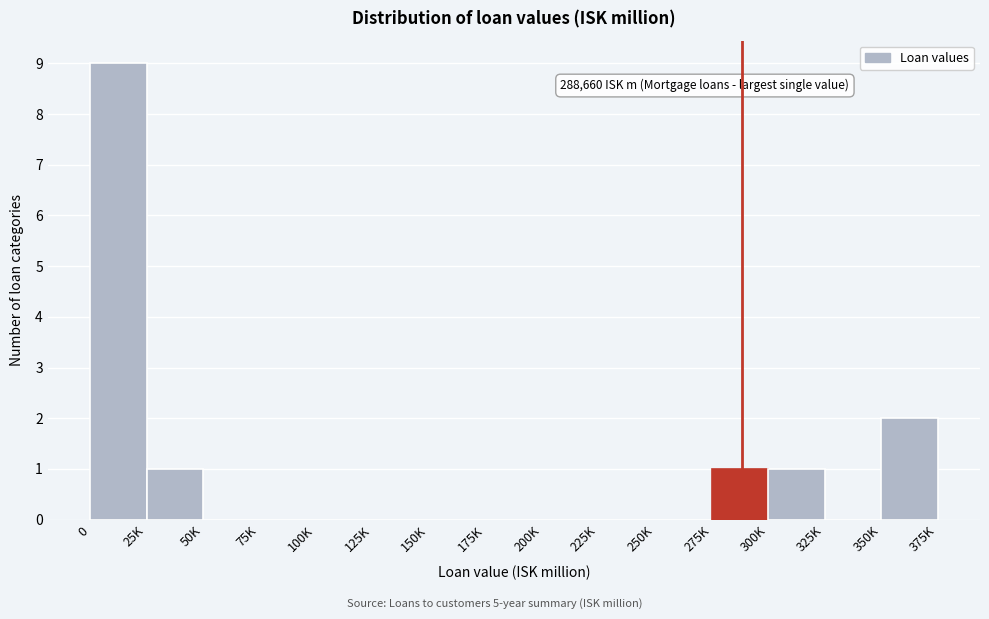

Reading right to left, list all the values displayed in this chart.

350K=2	325K=0	300K=1	275K=1	250K=0	225K=0	200K=0	175K=0	150K=0	125K=0	100K=0	75K=0	50K=0	25K=1	0=9